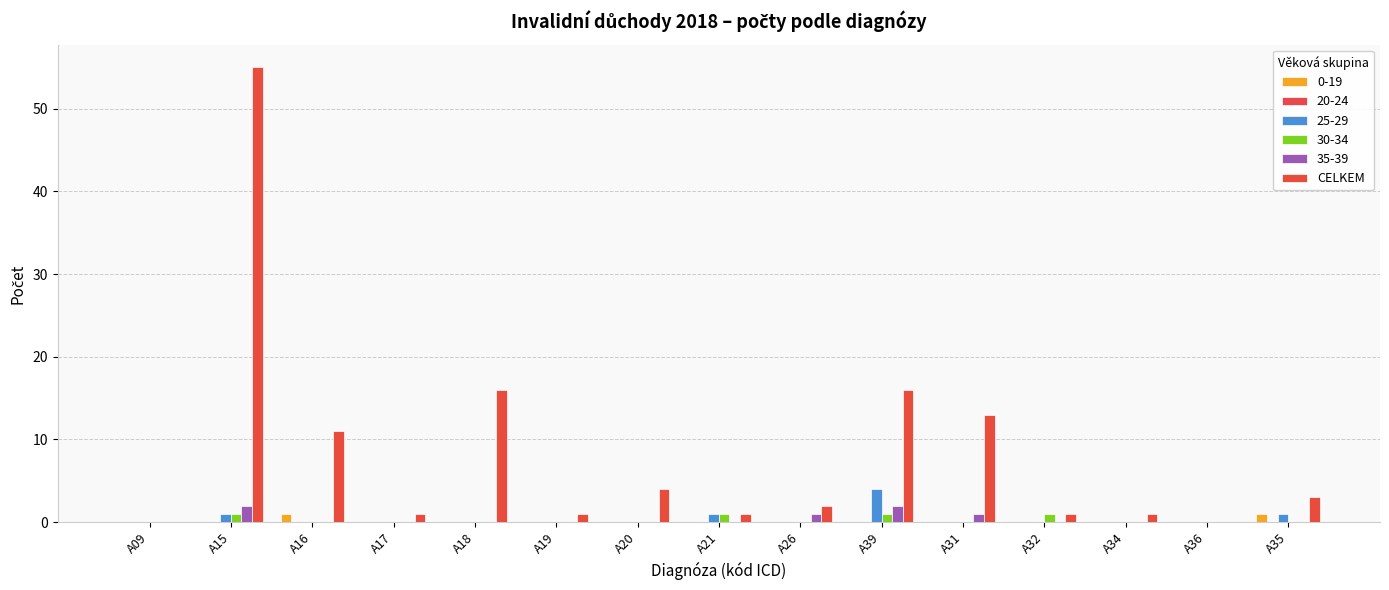

How many categories are shown in the chart?

15